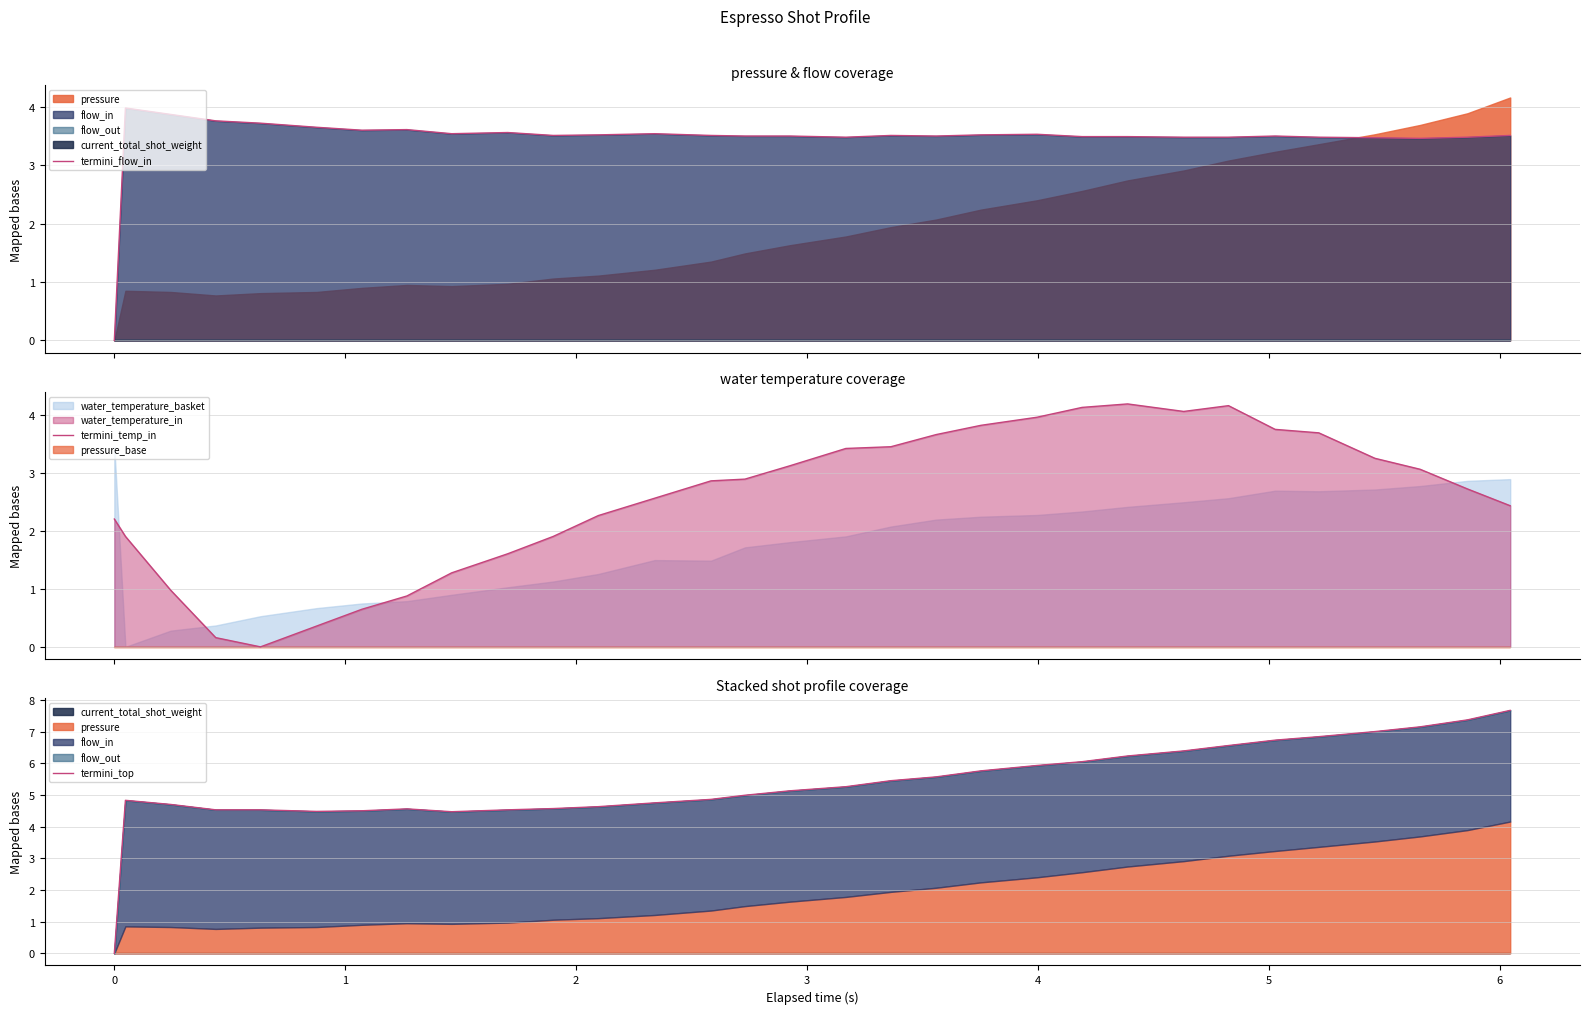

Is it true that termini_temp_in equals 0.9 at 13?

False